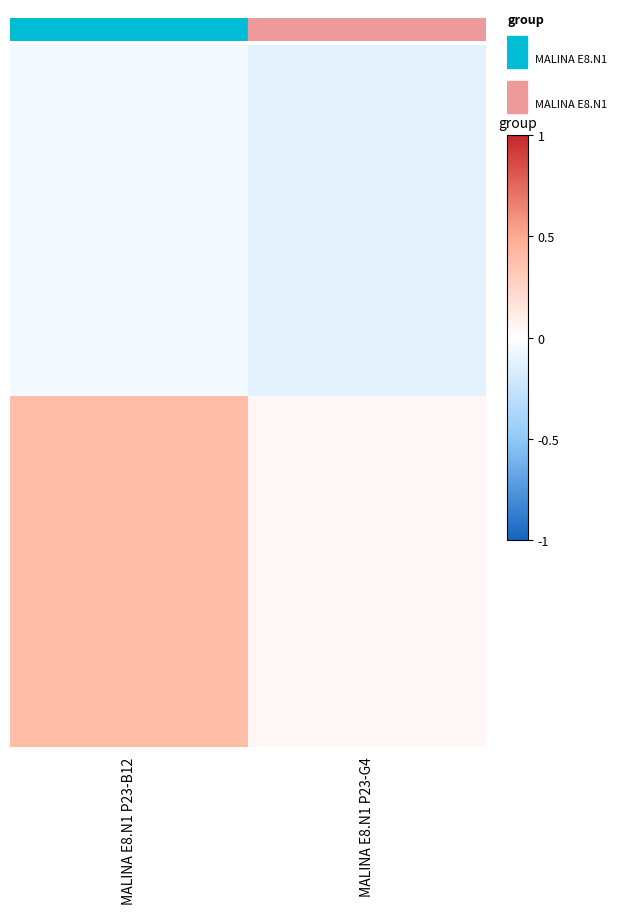

Which label corresponds to the largest value in the chart?

MALINA E8.N1 P23-B12